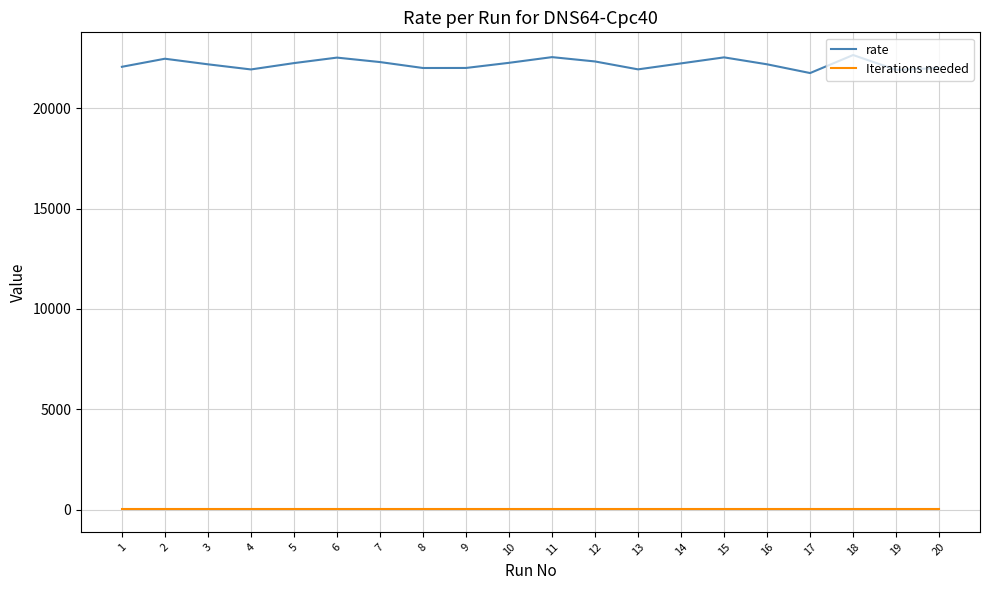

True or false: rate has a value of 22473 at 2.

True